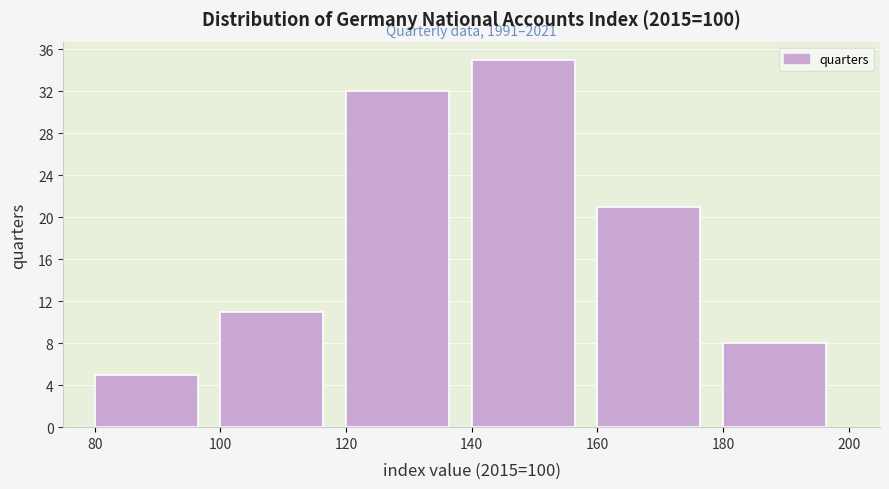

Which range on the x-axis has the tallest bar?

140 to 160